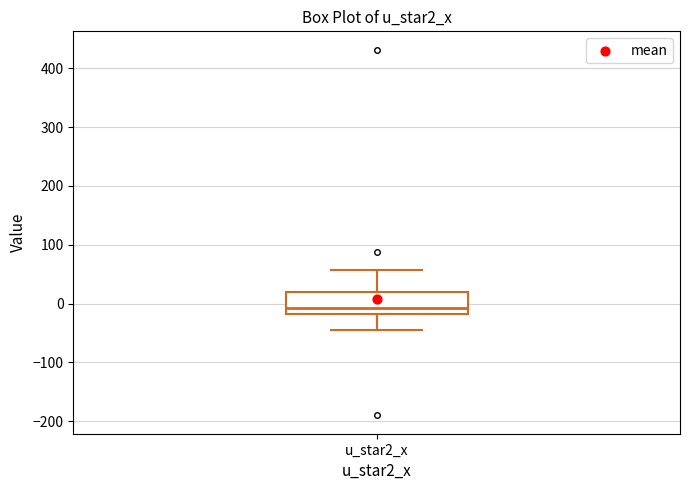

Transcribe this box plot: give where the median line is, the range the box spans, and where the two whiskers end, as read against the y-axis. The values are not printed on the chart, so give them approximately, as read against the axis.

median -10, box -20 to 20, whiskers -50 to 60